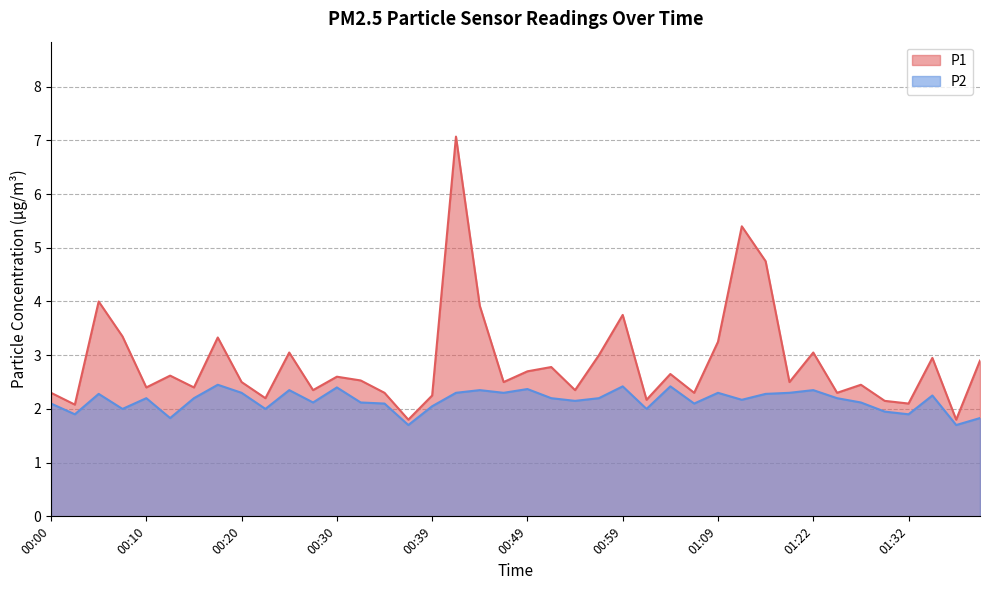

What are all the series names shown in the legend?

P1, P2